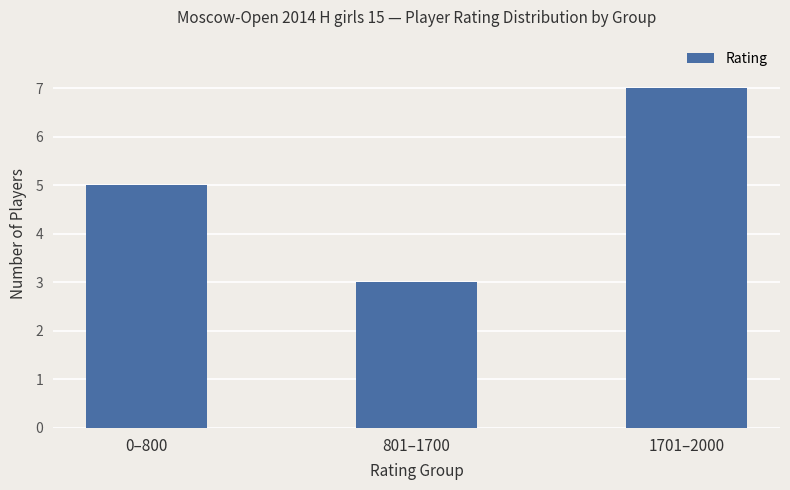

Between 1701–2000 and 0–800, which is larger?

1701–2000